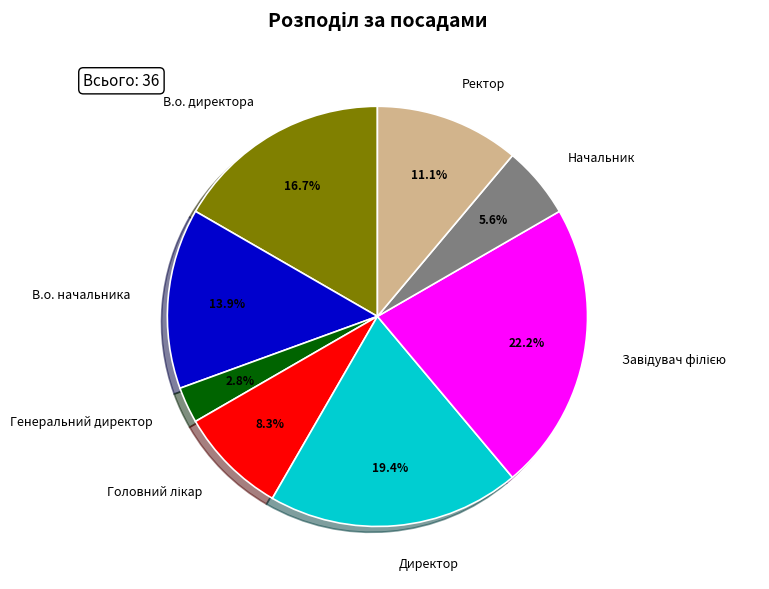

Does any single category account for the majority?

No